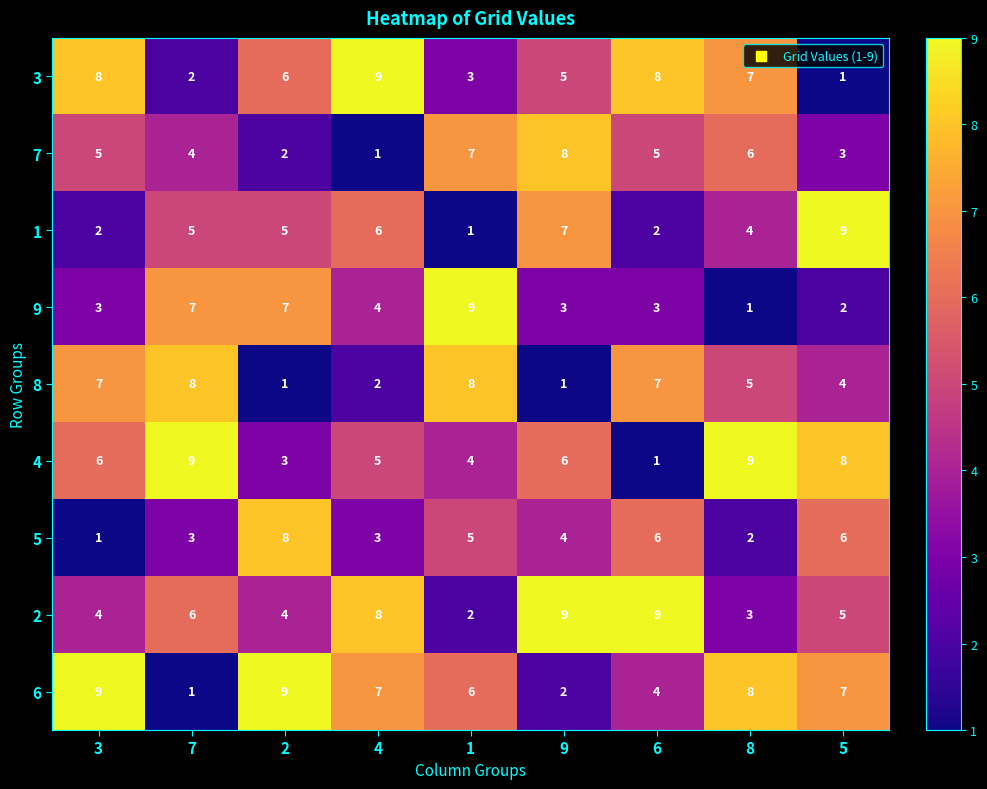

The 9 series shows 1 at 6. True or false?

False